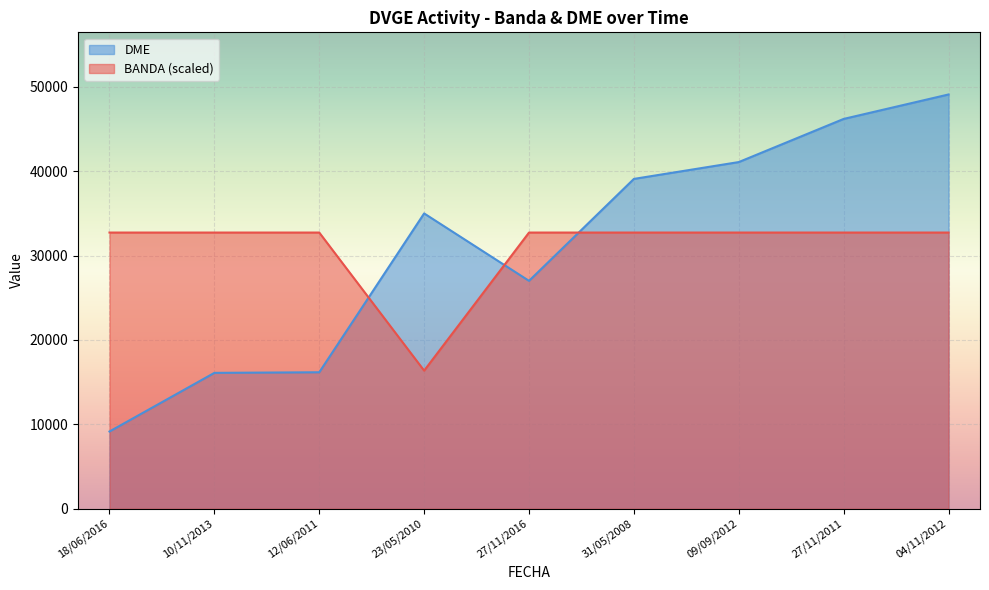

Reading right to left, list all the values displayed in this chart.

BANDA: 32735.3	32735.3	32735.3	32735.3	32735.3	16367.7	32735.3	32735.3	32735.3
DME: 49103.0	46204.0	41090.0	39094.0	27010.0	35002.0	16173.0	16102.0	9152.0